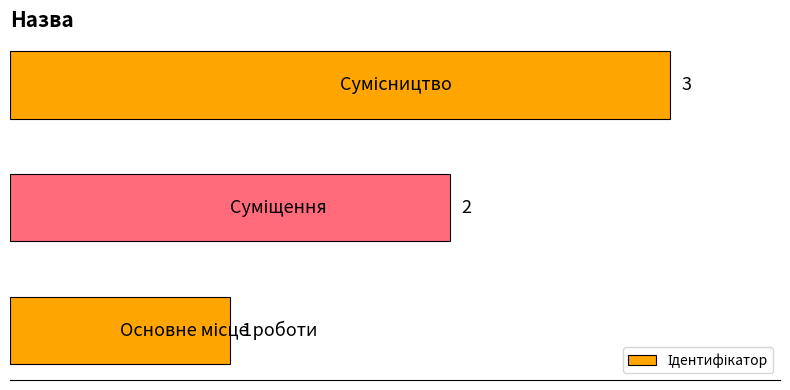

How many distinct data groups are displayed?

1